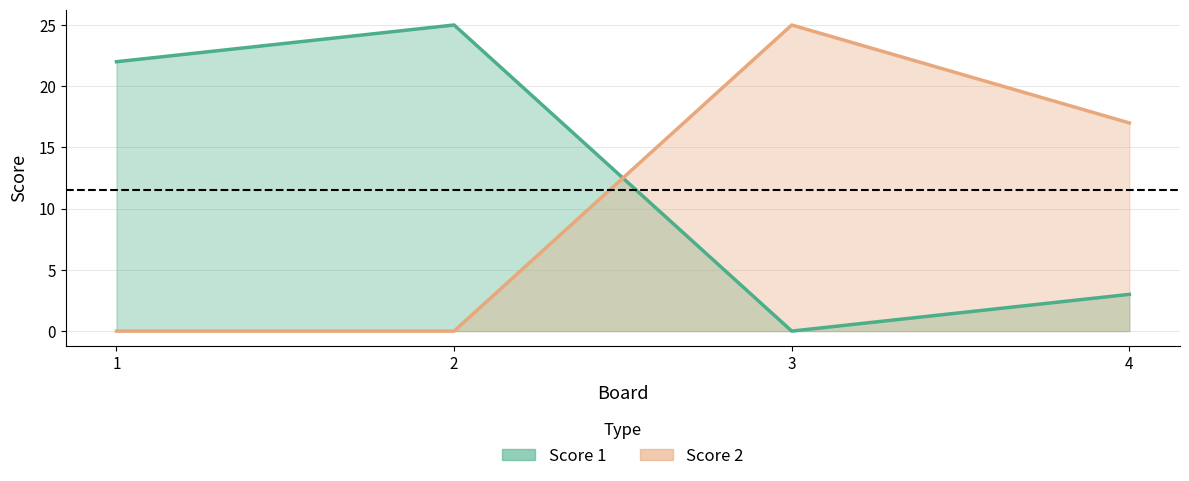

The value of Score 2 at 4 is 17. True or false?

True